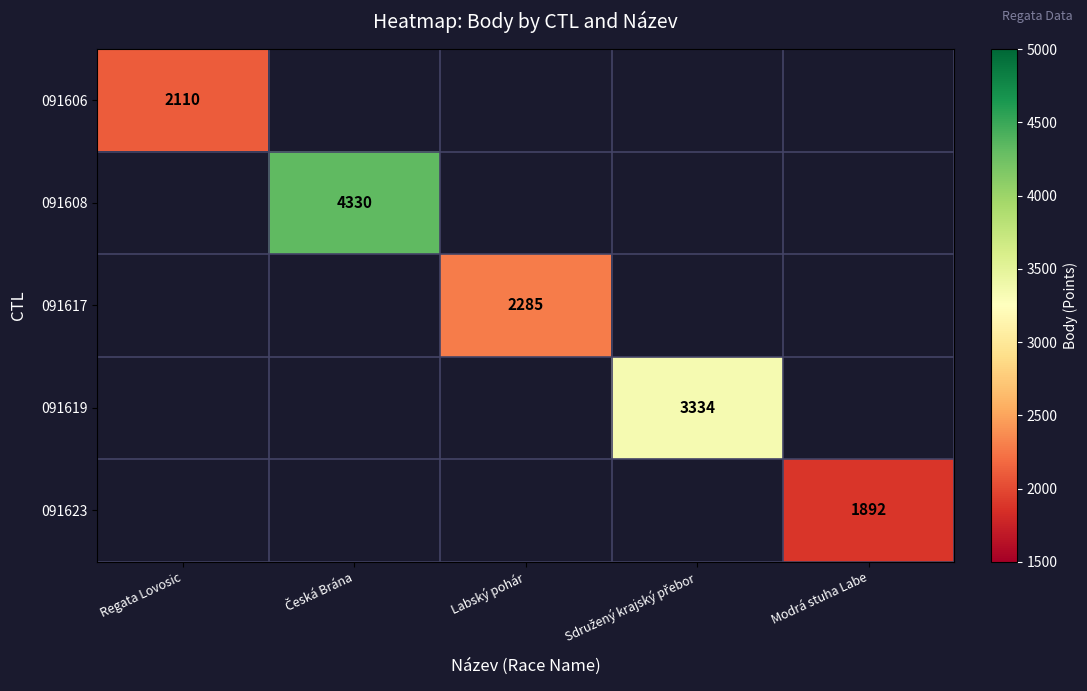

What is the minimum value shown in the chart?

1892.0